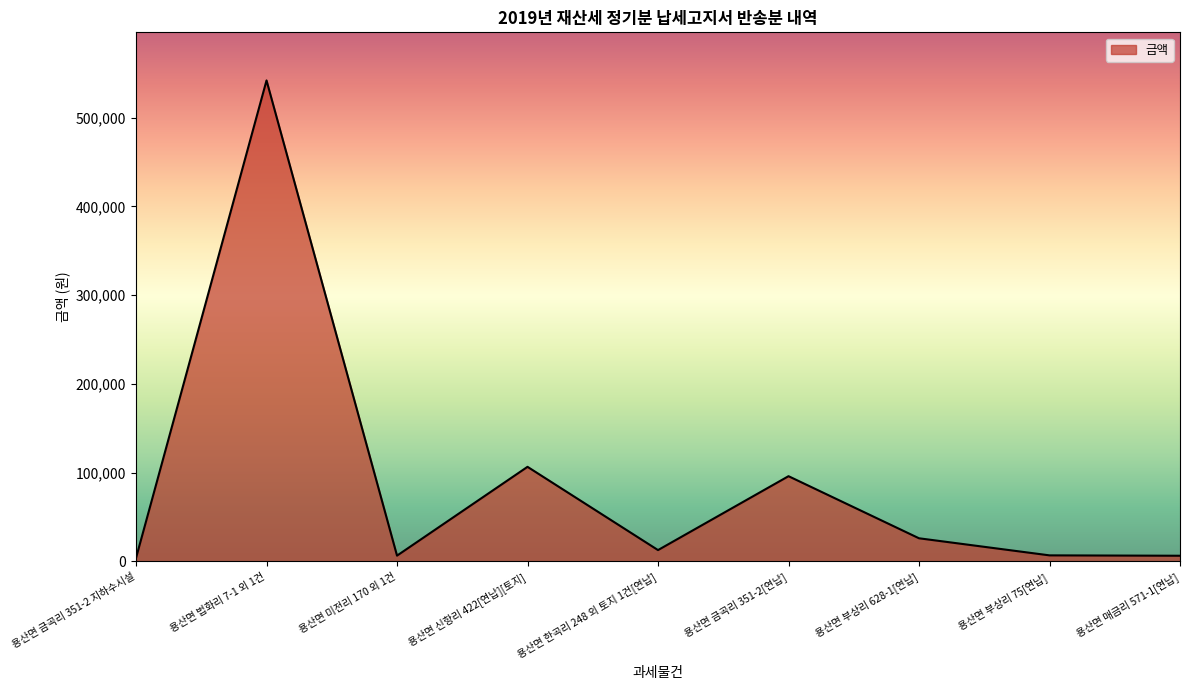

What is the smallest value displayed?

3820